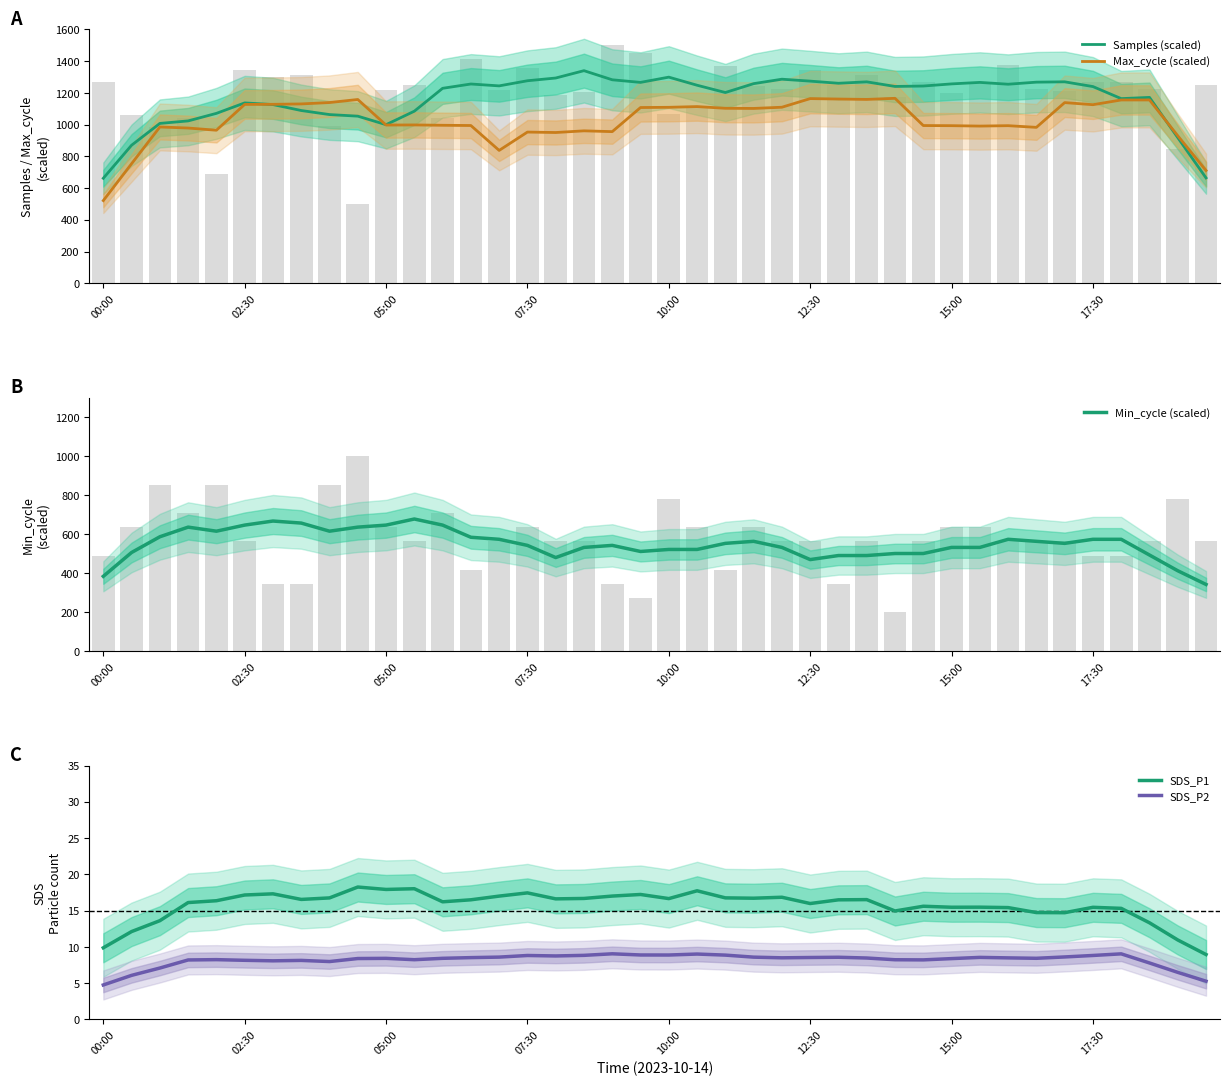

How many distinct data groups are displayed?

5